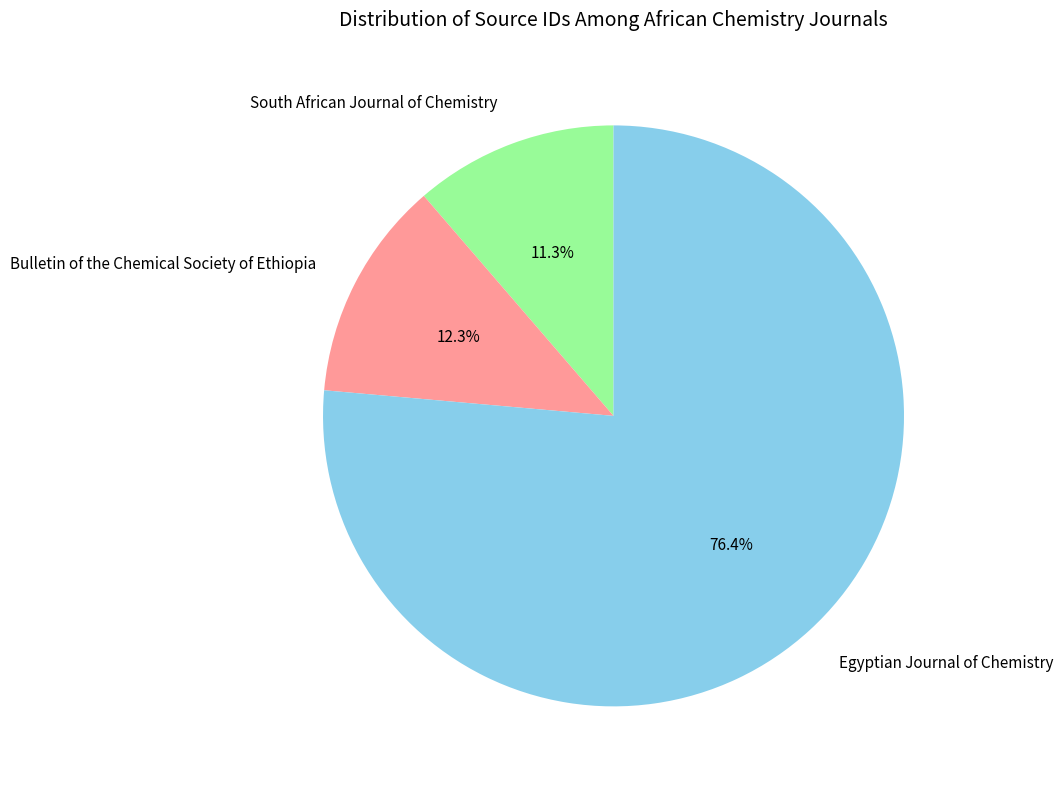

Is it true that Egyptian Journal of Chemistry is 90% of the pie?

False